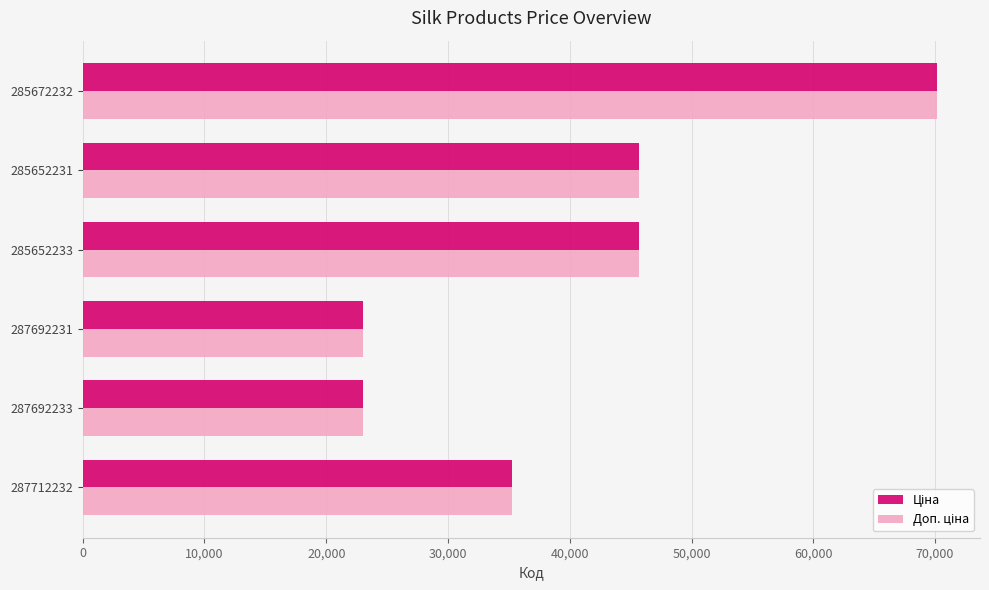

How many series are shown in this chart?

2